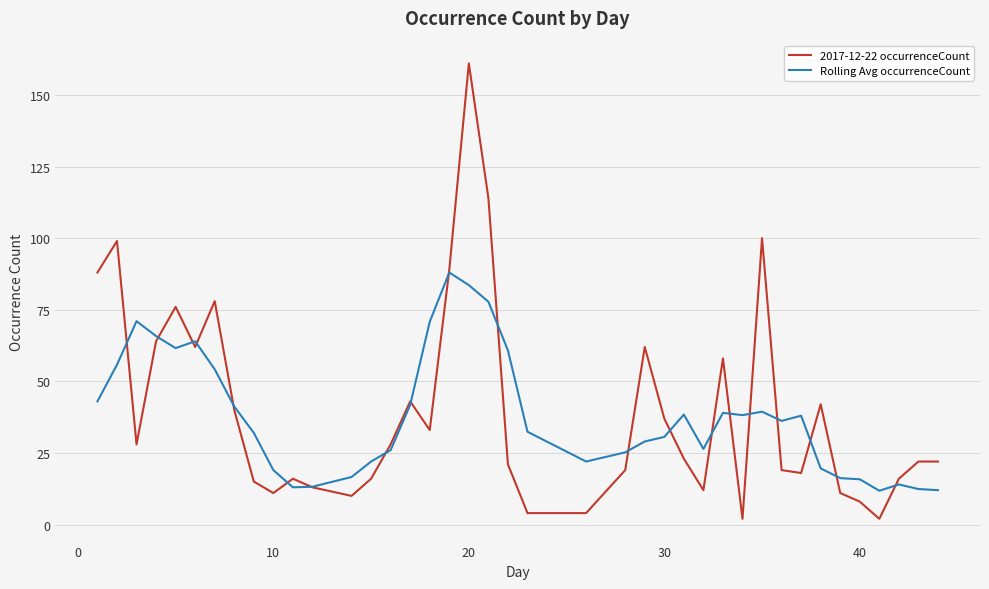

Which series has the largest range (max minus min)?

2017-12-22 occurrenceCount